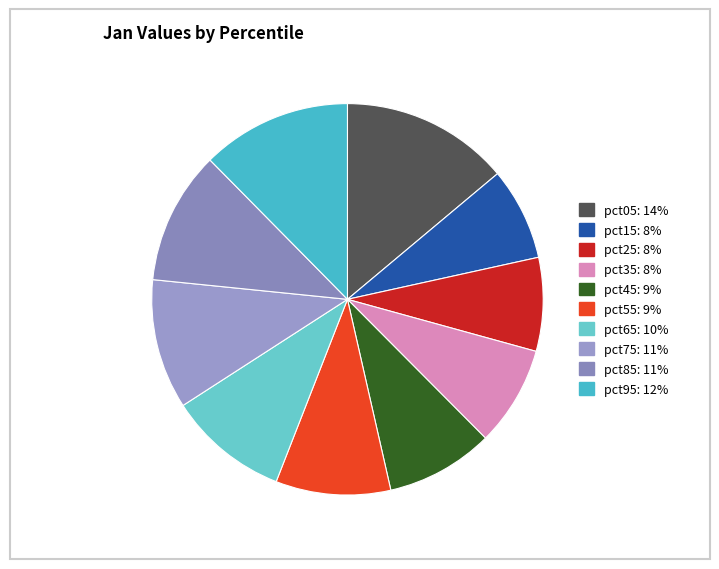

To the nearest percent, what is the difference between the pct55 and pct85 slice percentages?

2%